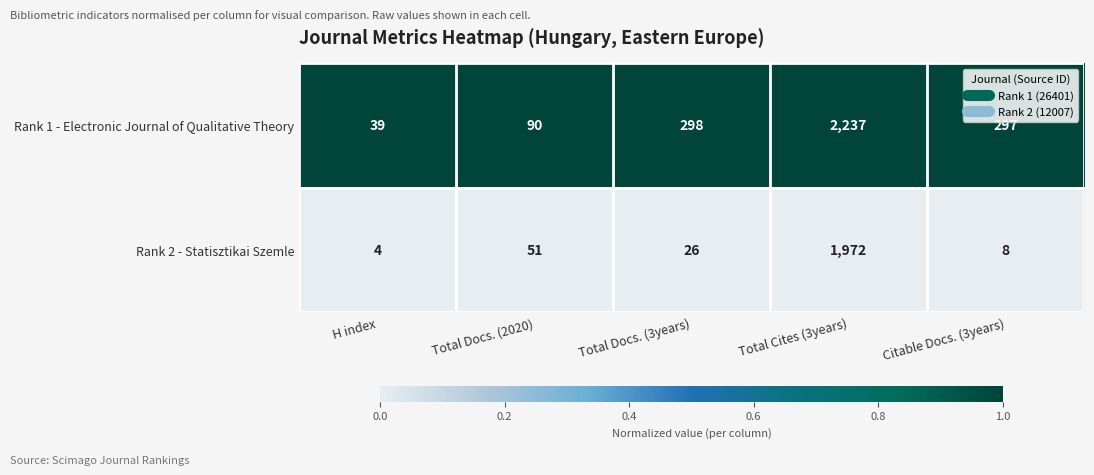

Reading left to right, list all the values displayed in this chart.

Rank 1 - Electronic Journal of Qualitative Theory: 39	90	298	2237	297
Rank 2 - Statisztikai Szemle: 4	51	26	1972	8